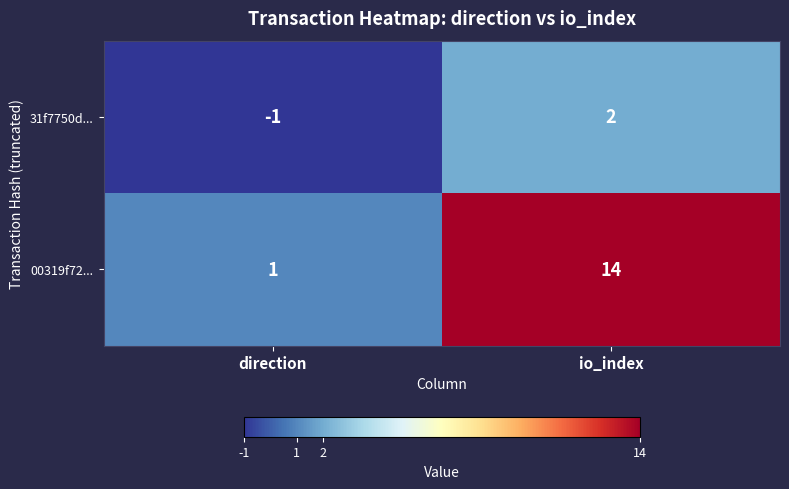

List the series in order of their peak value, highest first.

00319f72..., 31f7750d...